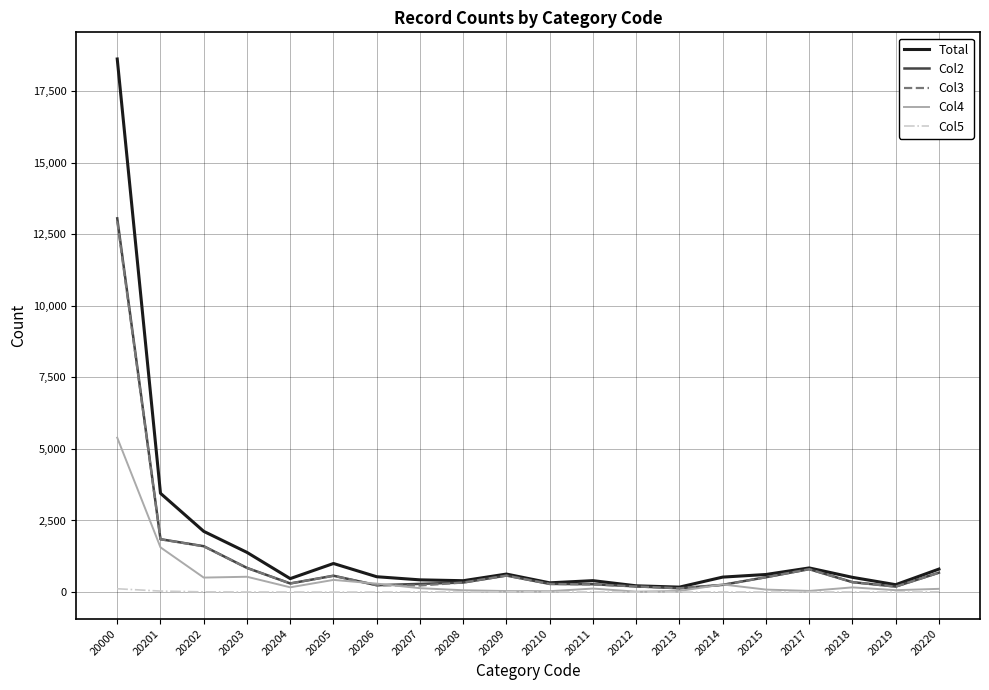

Which series has the largest range (max minus min)?

Total